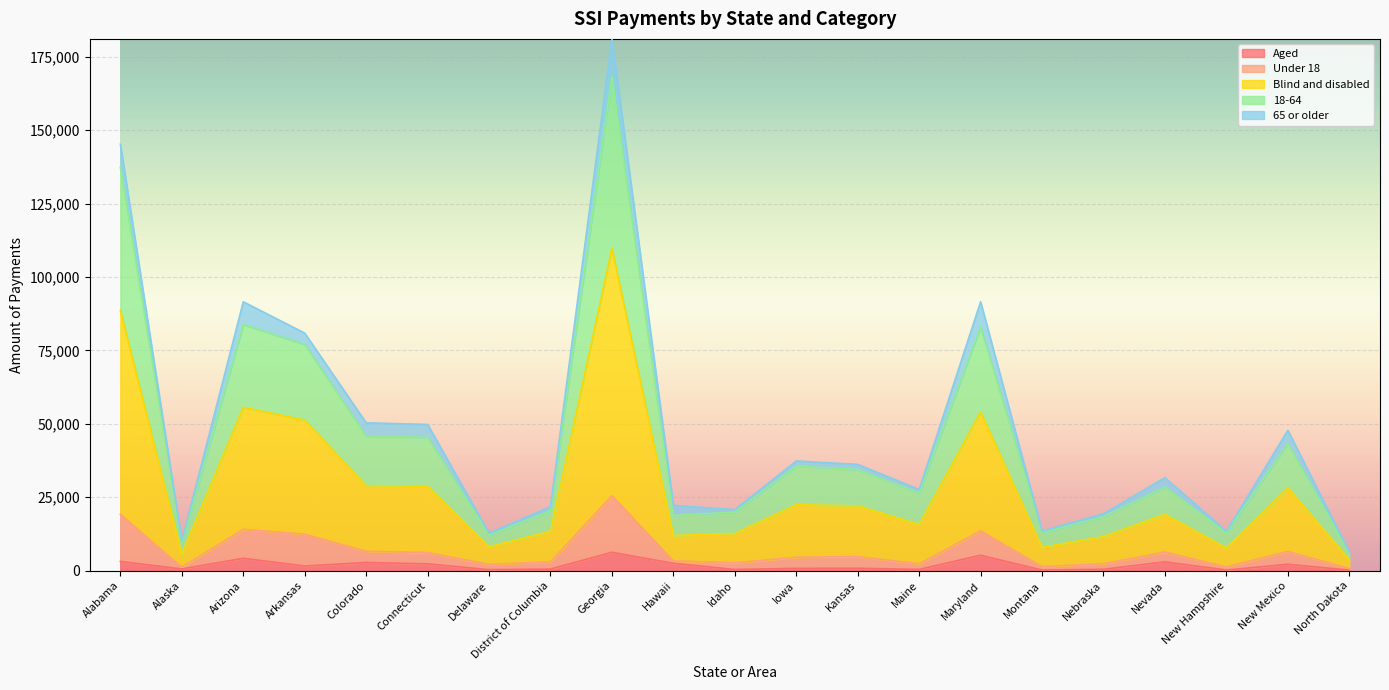

At which category is the sum across all series the highest?

Georgia